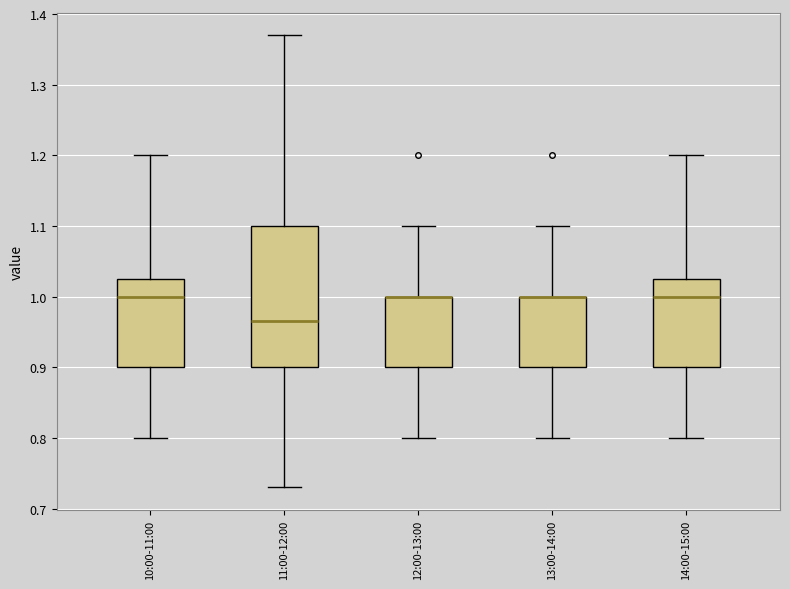

Where is the lower edge of the box for 13:00-14:00 on the y-axis? The values are not printed on the chart, so give them approximately, as read against the axis.

0.90